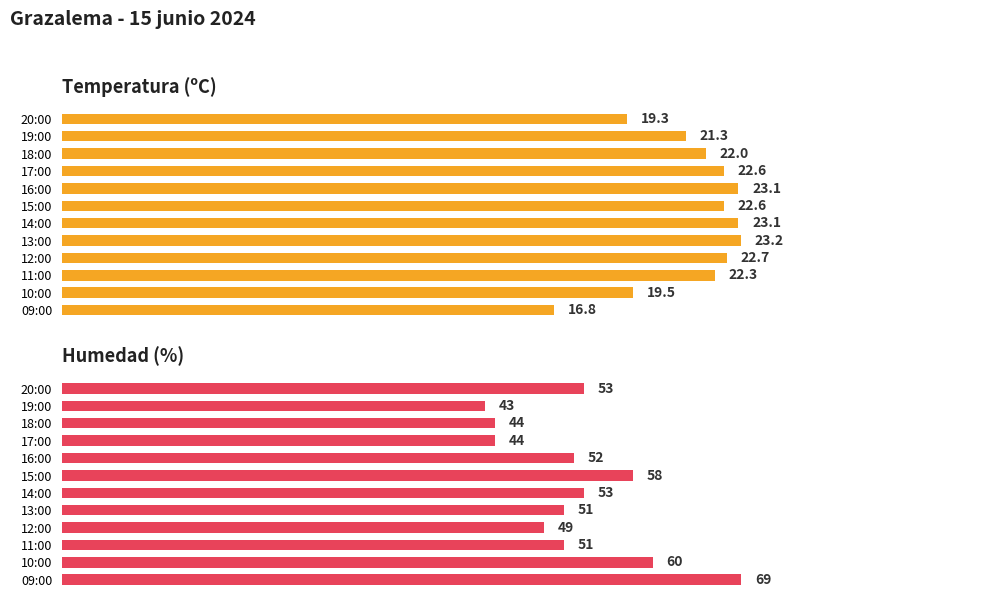

What is the average value of the Temperatura (ºC) series?

21.5